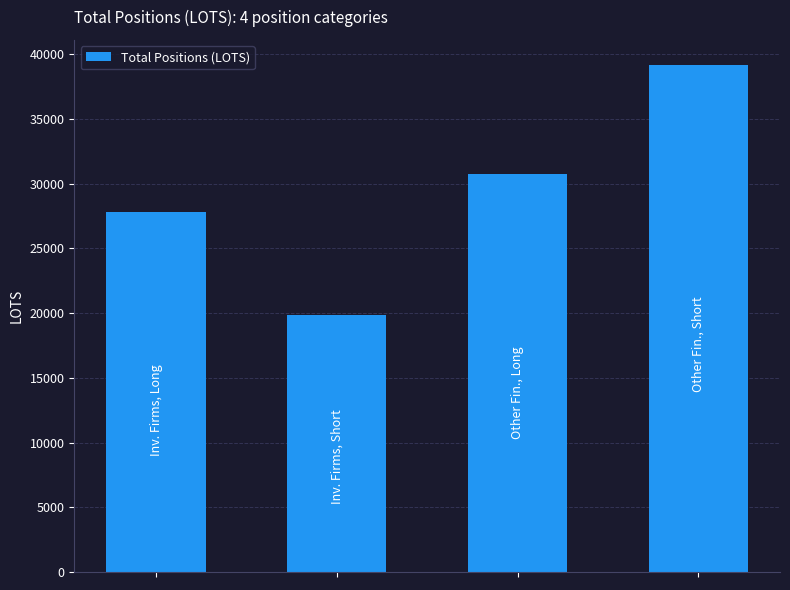

Reading left to right, transcribe all the data shown in this chart.

27797.9	19881.5	30775.7	39148.1